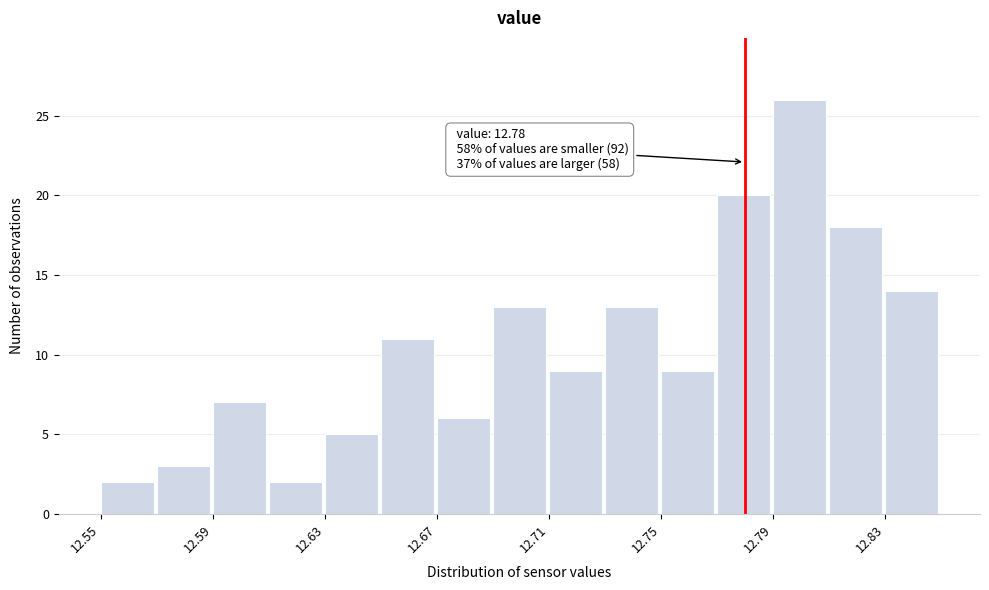

Which range on the x-axis has the tallest bar?

12.79 to 12.81